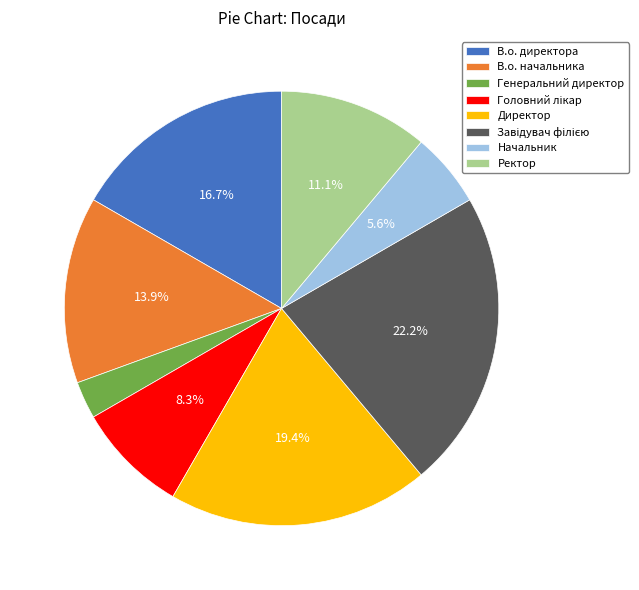

Does Начальник represent more than half of the total?

No